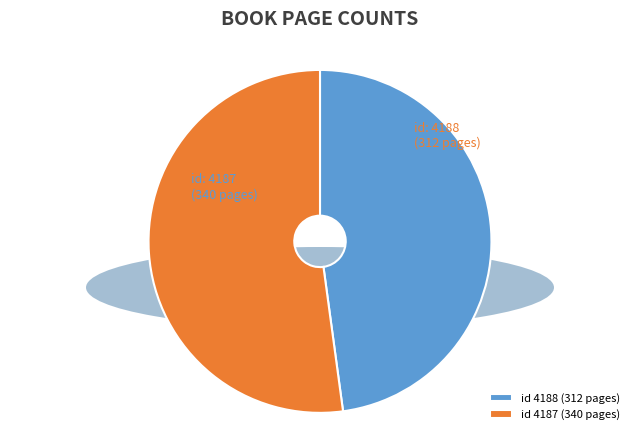

Is the sum of id 4188 (312 pages) and id 4187 (340 pages) greater than half?

Yes